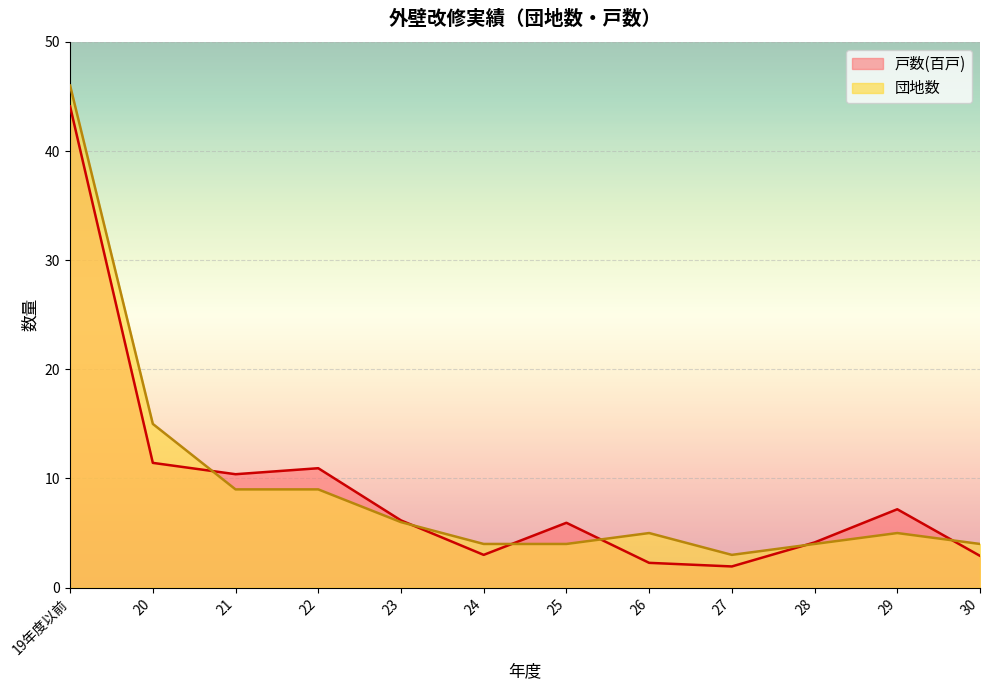

True or false: 戸数(百戸) has a value of 3.3 at 26.

False